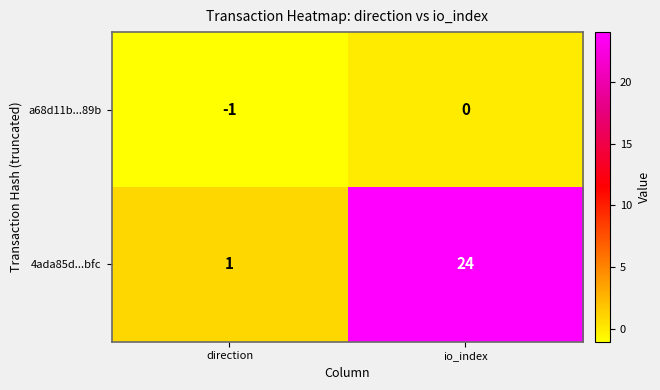

Reading left to right, transcribe all the data shown in this chart.

a68d11b...89b: direction=-1	io_index=0
4ada85d...bfc: direction=1	io_index=24